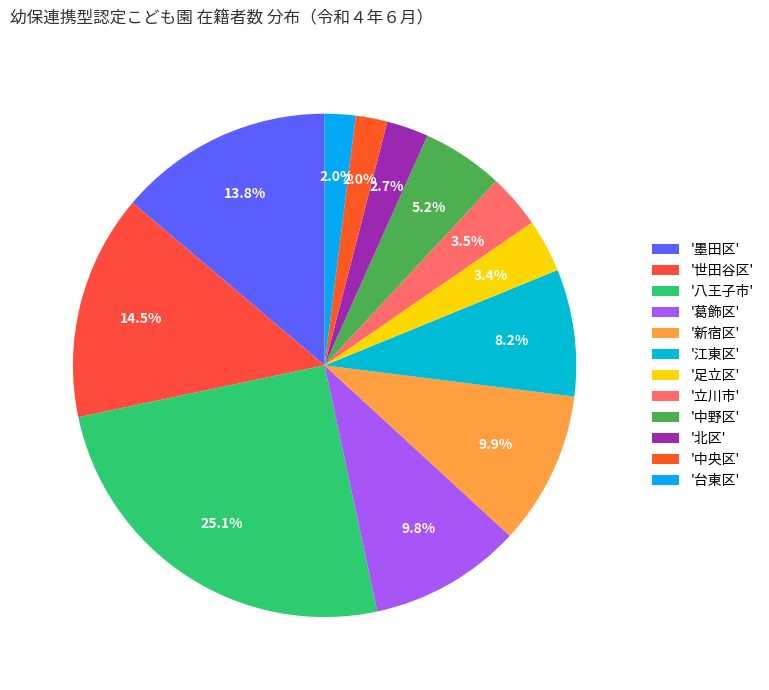

Count the number of slices in the pie.

12